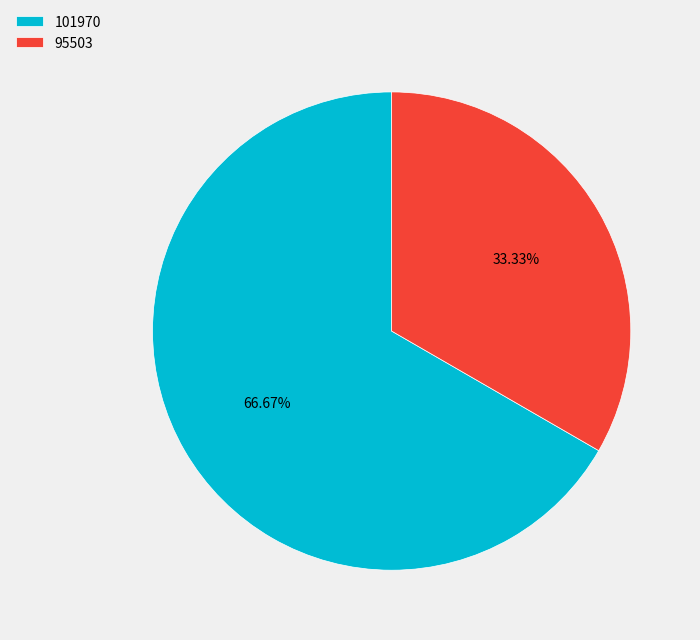

To the nearest percent, what is the difference between the 101970 and 95503 slice percentages?

33%